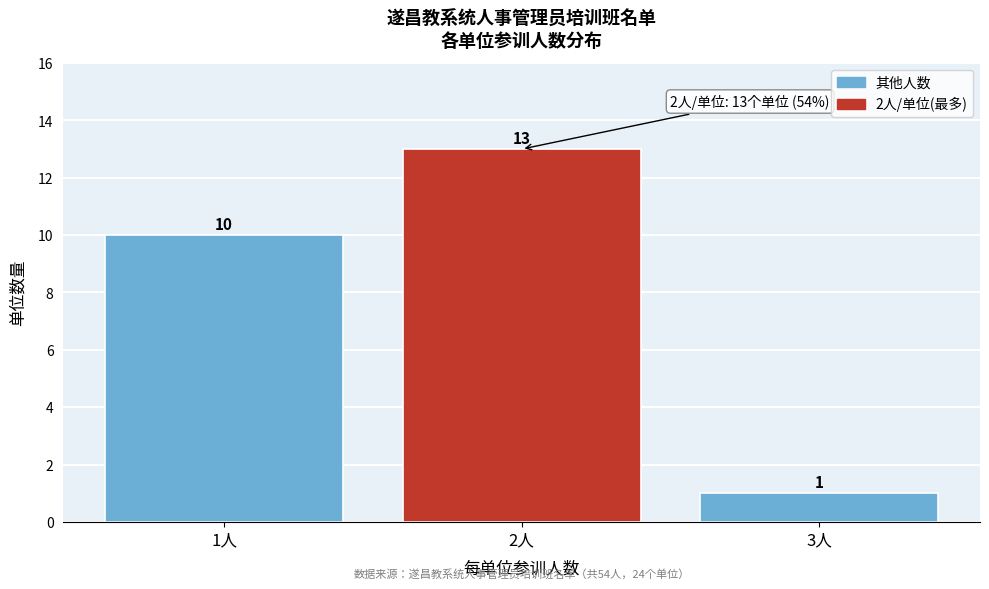

Reading left to right, transcribe all the data shown in this chart.

10	13	1